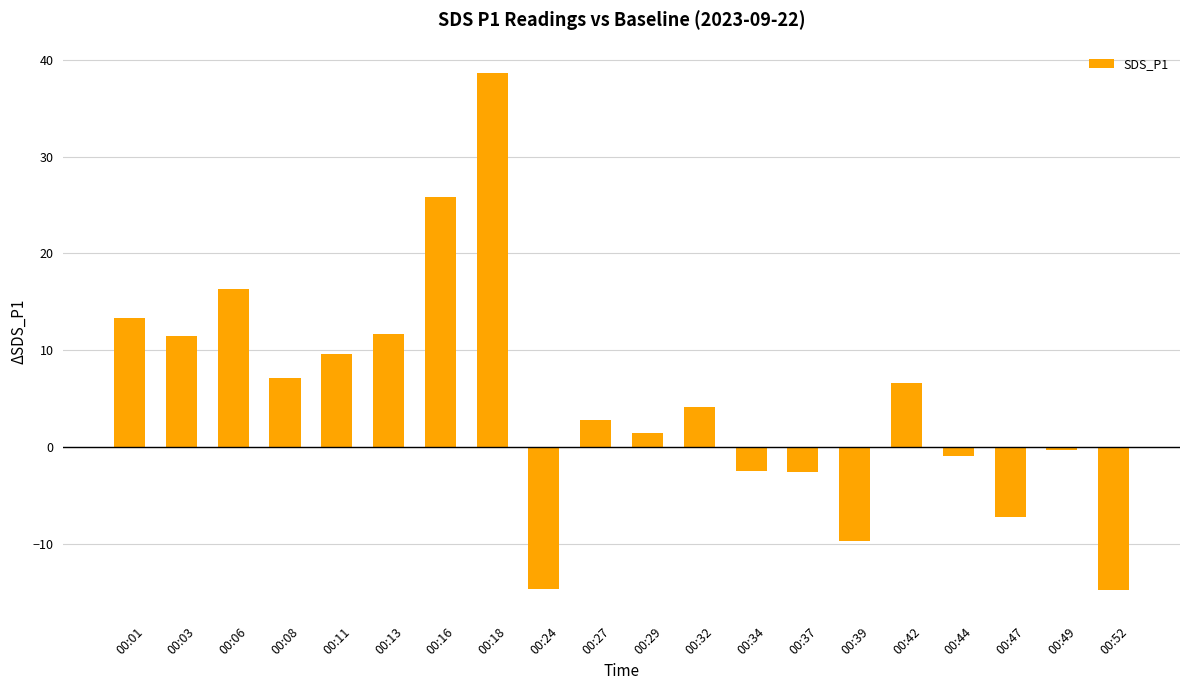

The chart shows a value of -5.0 at 00:52. True or false?

False